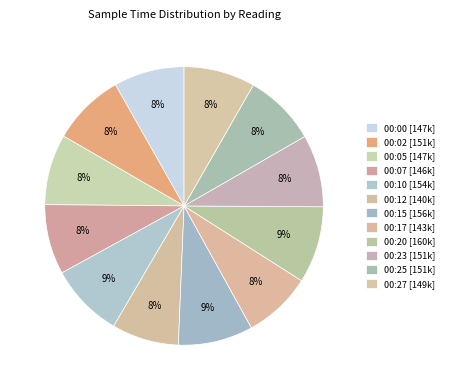

The 00:07 slice represents 8% of the pie. True or false?

True